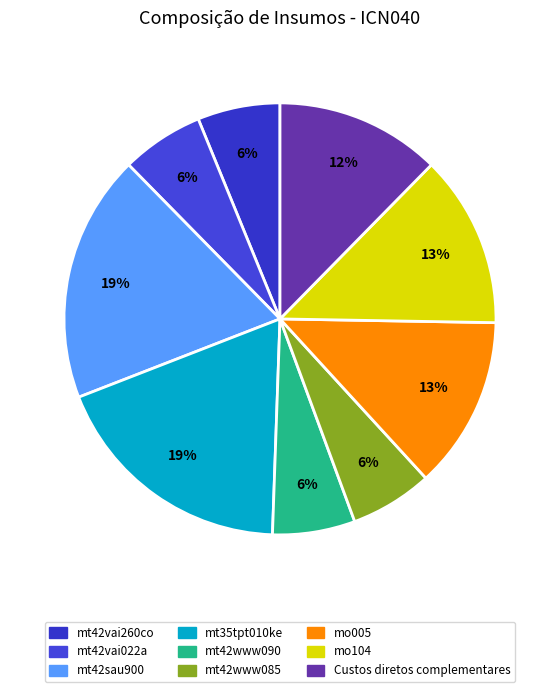

To the nearest percent, what is the combined percentage of mt42www090 and mt42vai022a?

12%